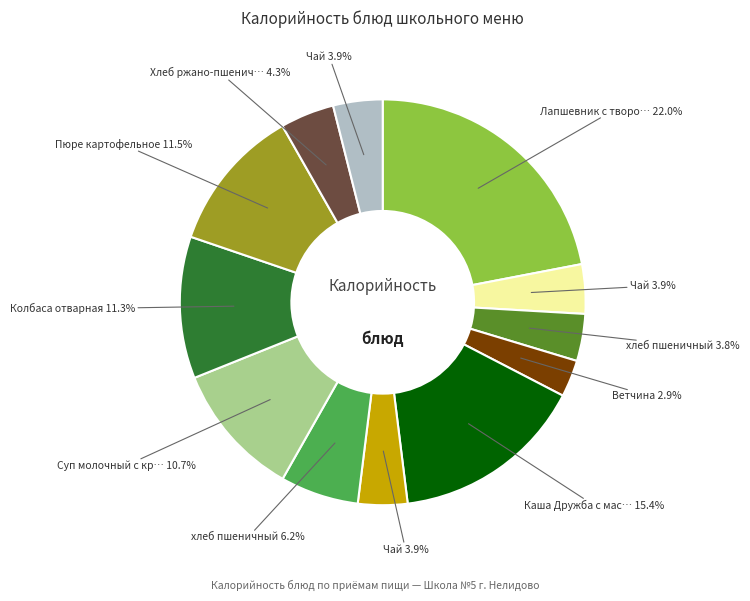

Does any single category account for the majority?

No